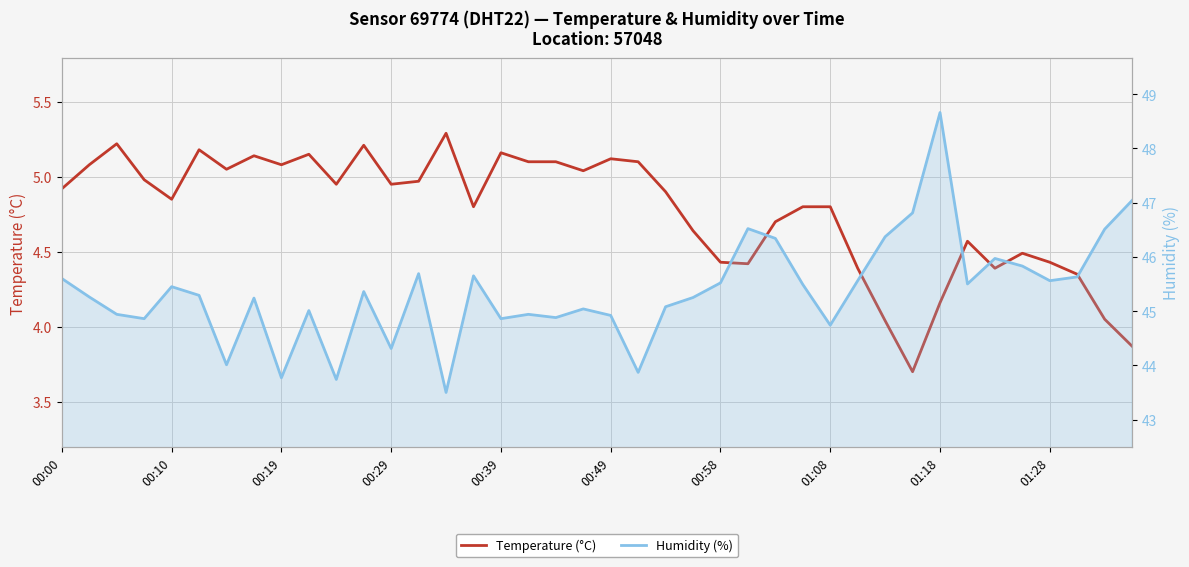

What is the total value across all series at 18?

50.0